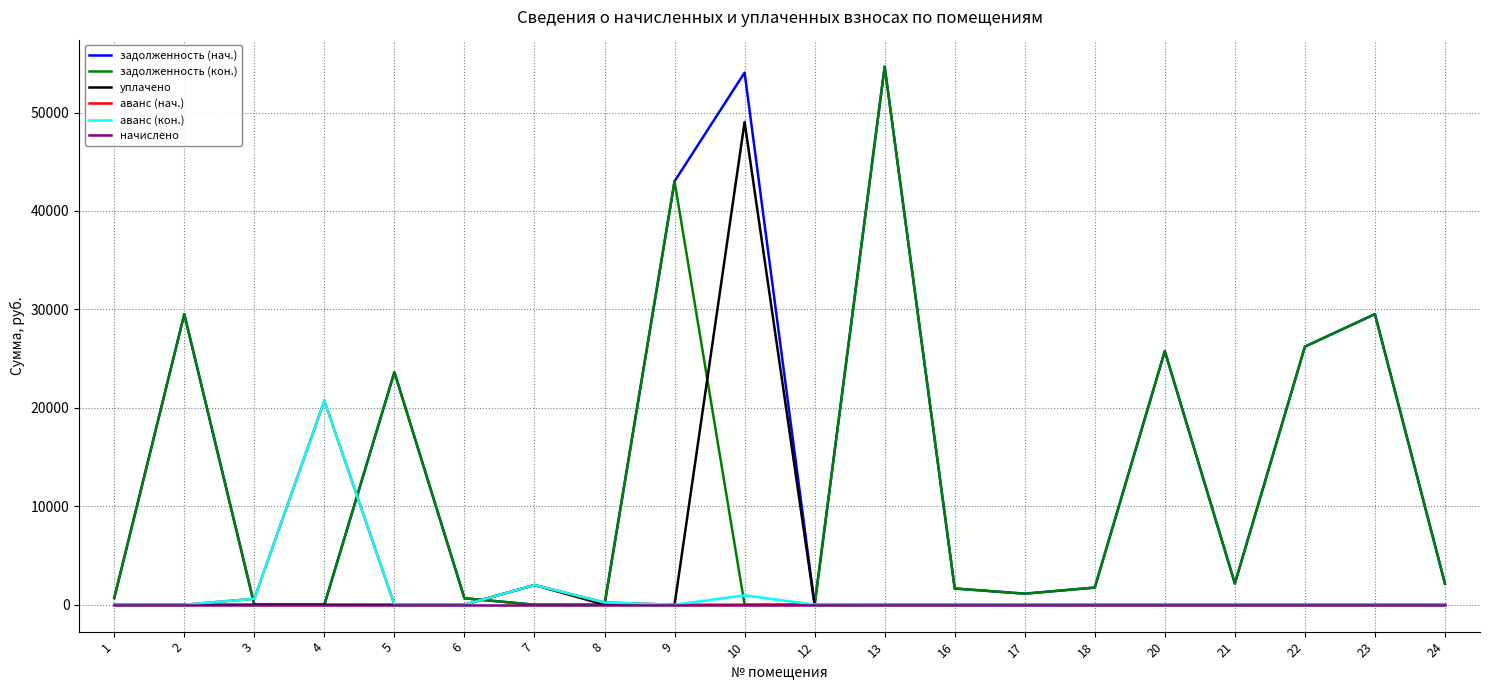

Which series ends up on top after the final intersection of задолженность (кон.) and аванс (кон.)?

задолженность (кон.)